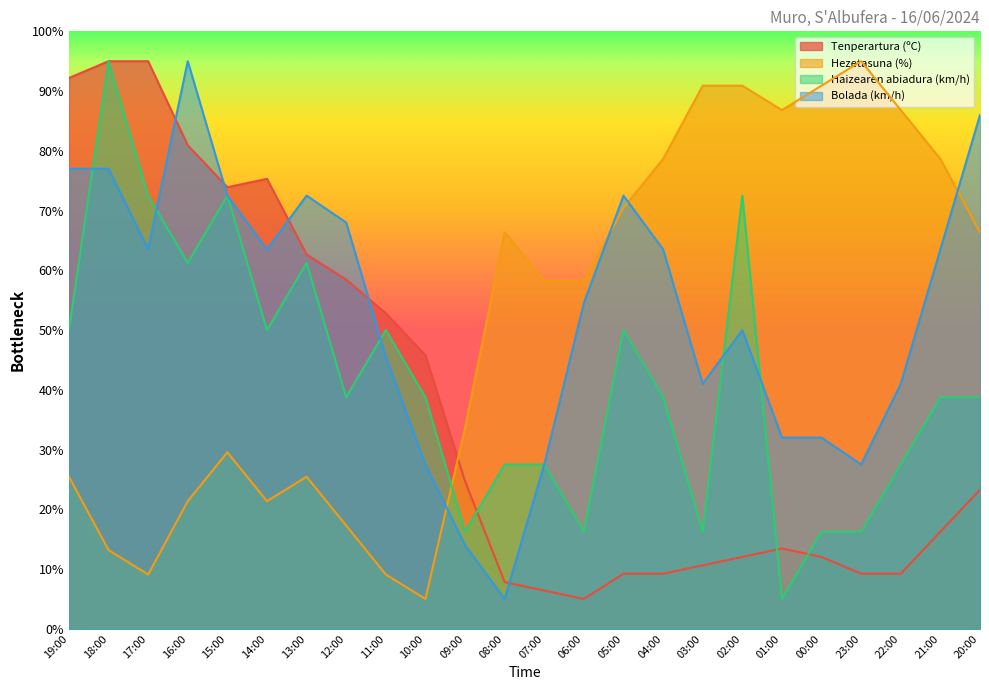

The value of Hezetasuna (%) at 06:00 is 58.2. True or false?

True